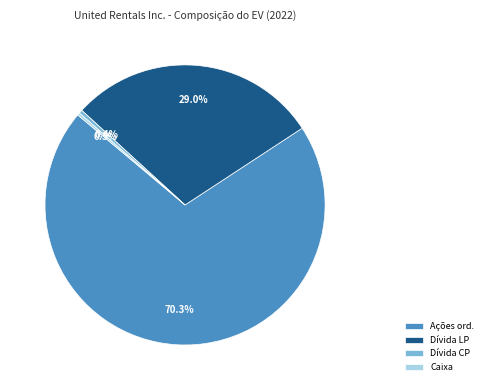

To the nearest percent, what is the average slice percentage?

25%